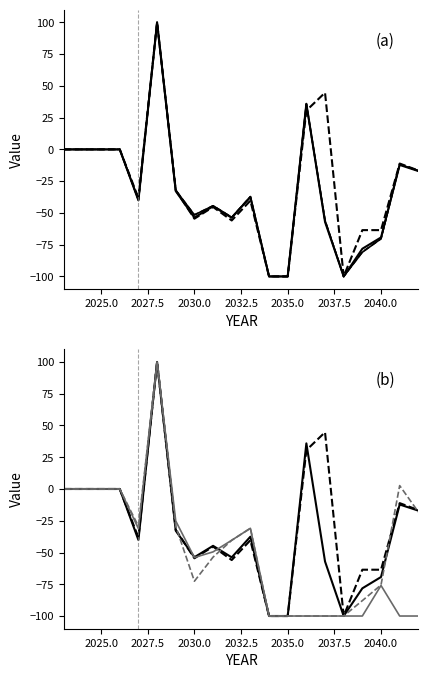

Does the chart have visible grid lines?

No